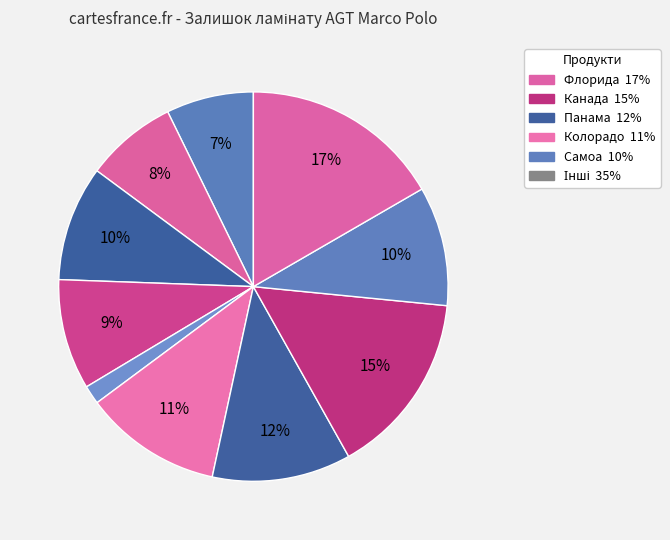

How many segments does this pie chart have?

10